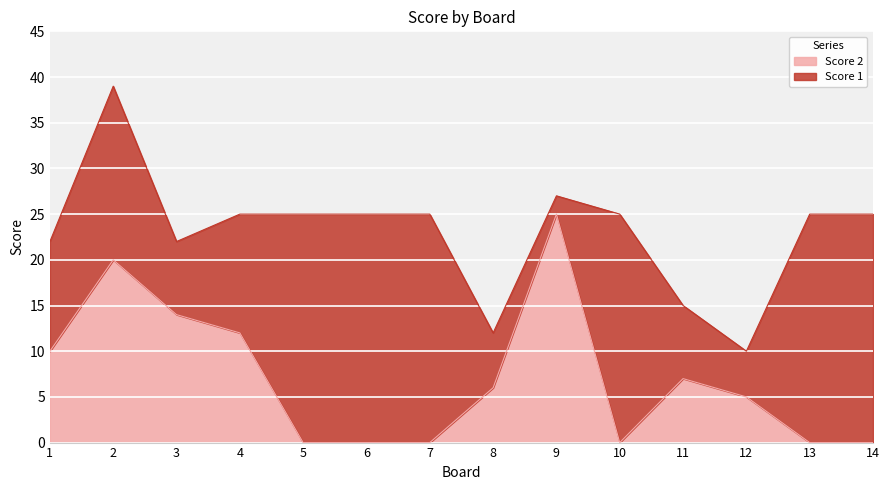

Reading right to left, list all the values displayed in this chart.

0	0	5	7	0	25	6	0	0	0	12	14	20	10